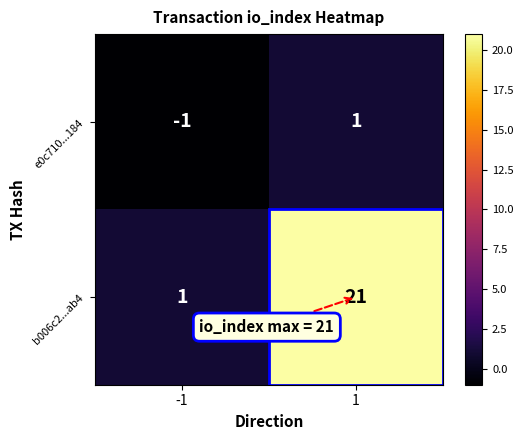

What is the greatest value displayed?

21